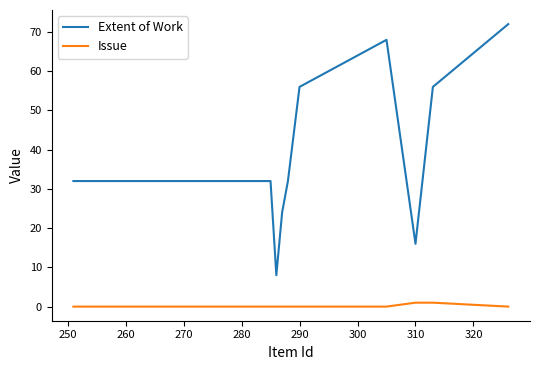

How many series are shown in this chart?

2